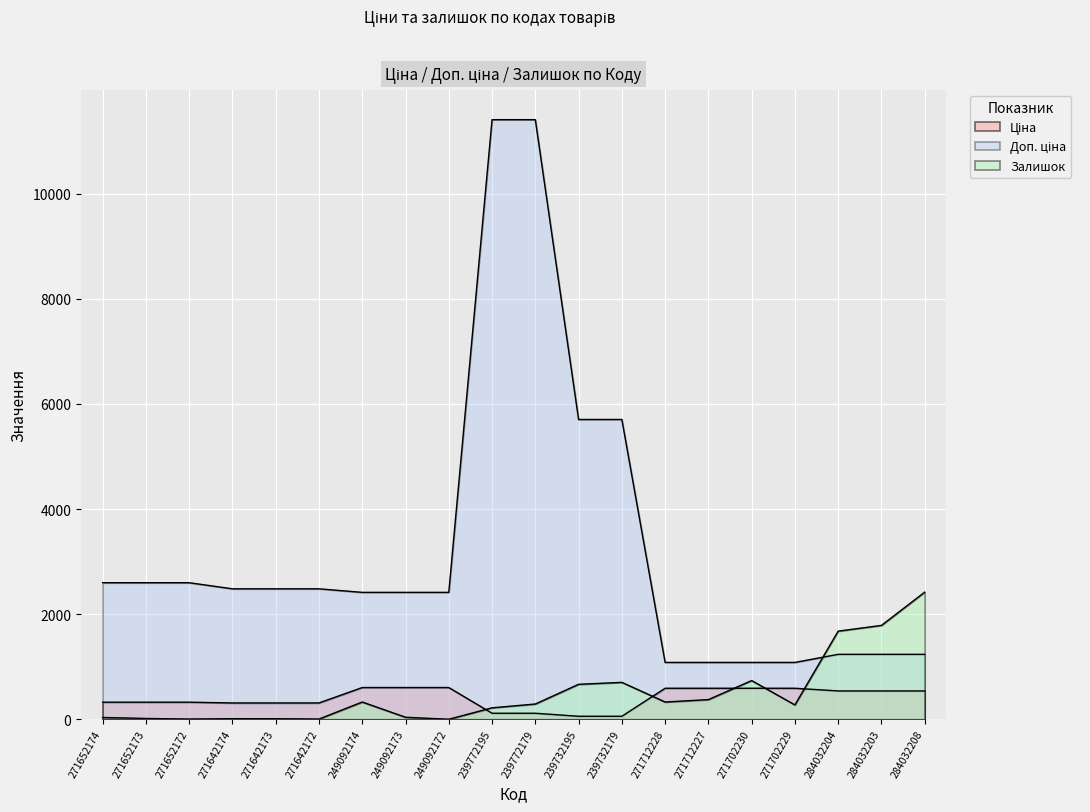

True or false: Ціна and Доп. ціна intersect in this chart.

False